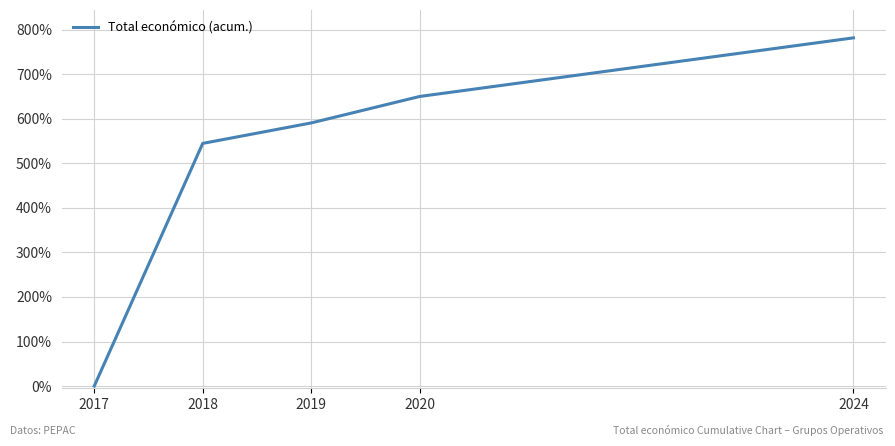

How many values are below 590?

2